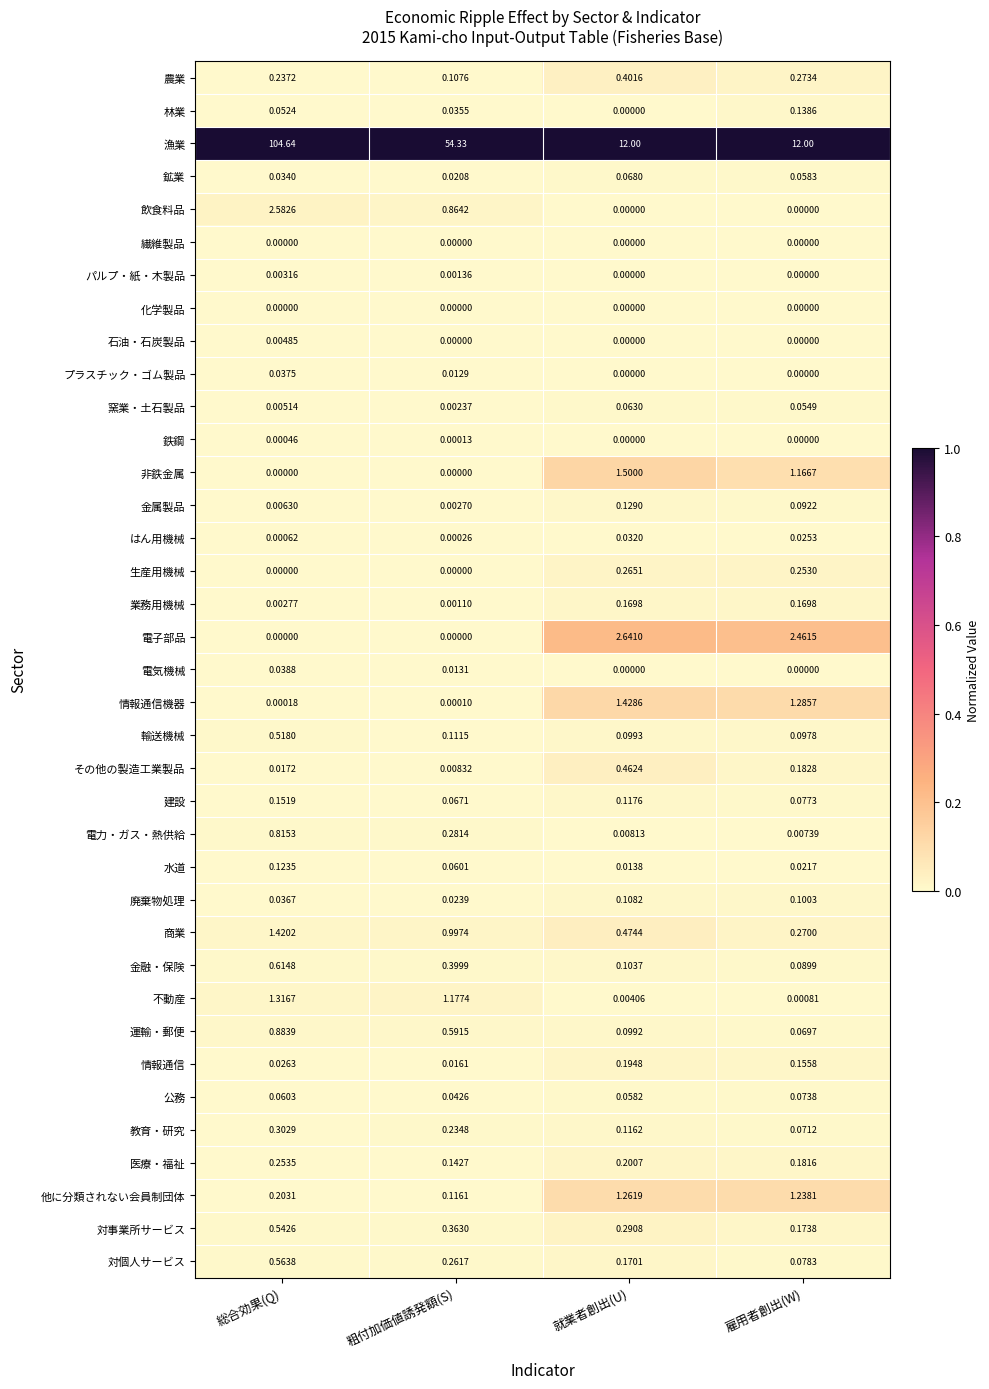

At which label is 輸送機械 closest to 0?

雇用者創出(W)